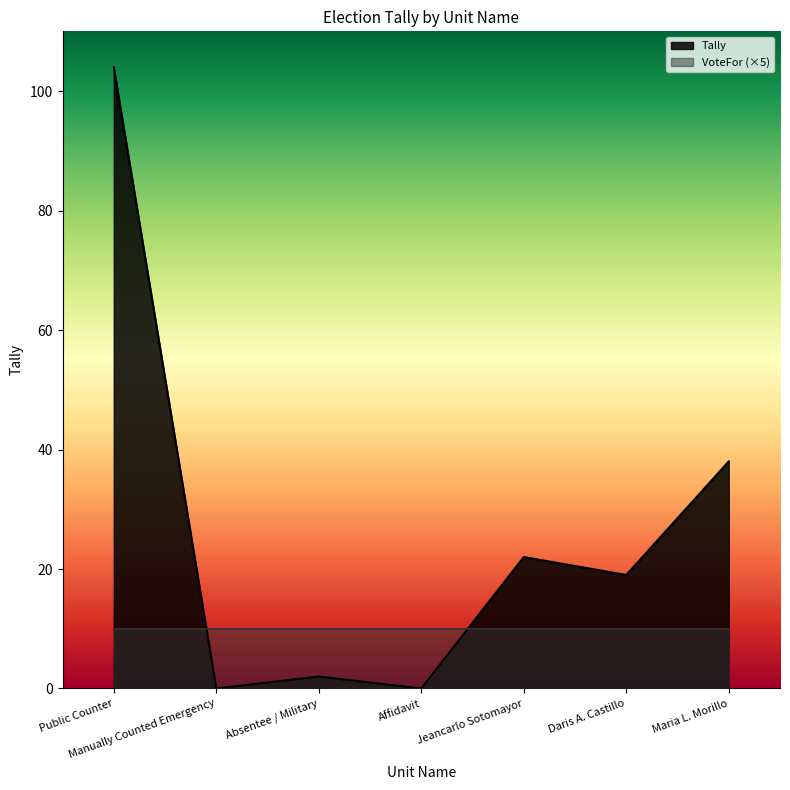

At which category does the data reach its first local valley?

Manually Counted Emergency